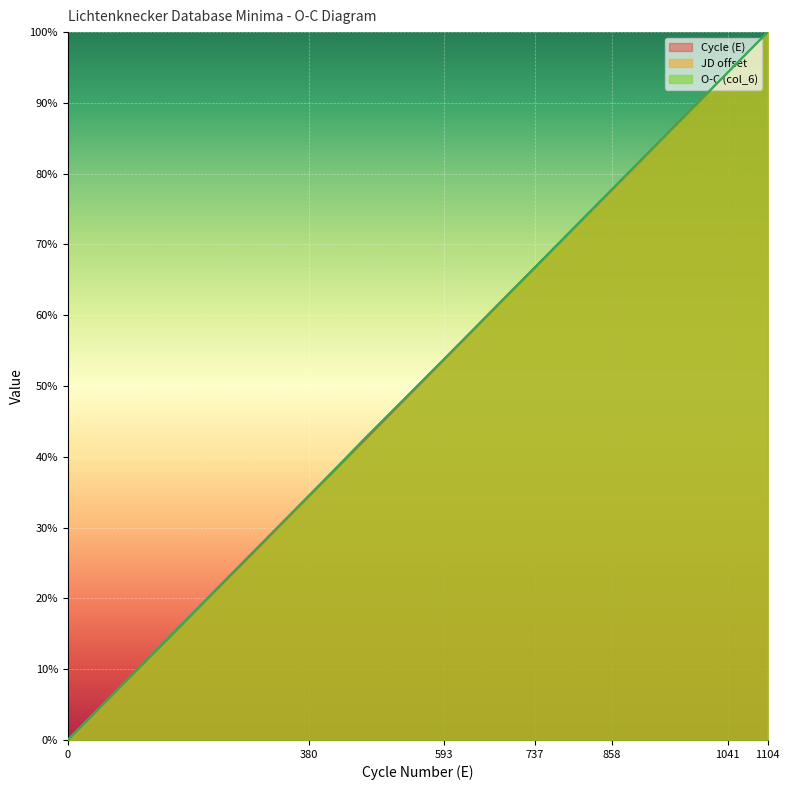

Is the value of Cycle (E) at 637 greater than the value of JD offset at 858?

No